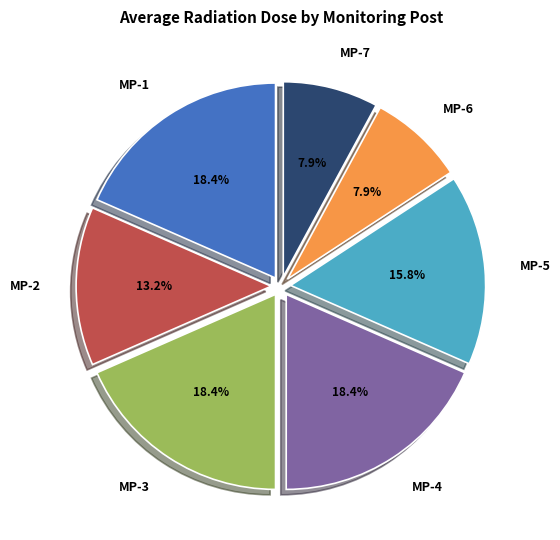

Is MP-1 the majority of the pie?

No